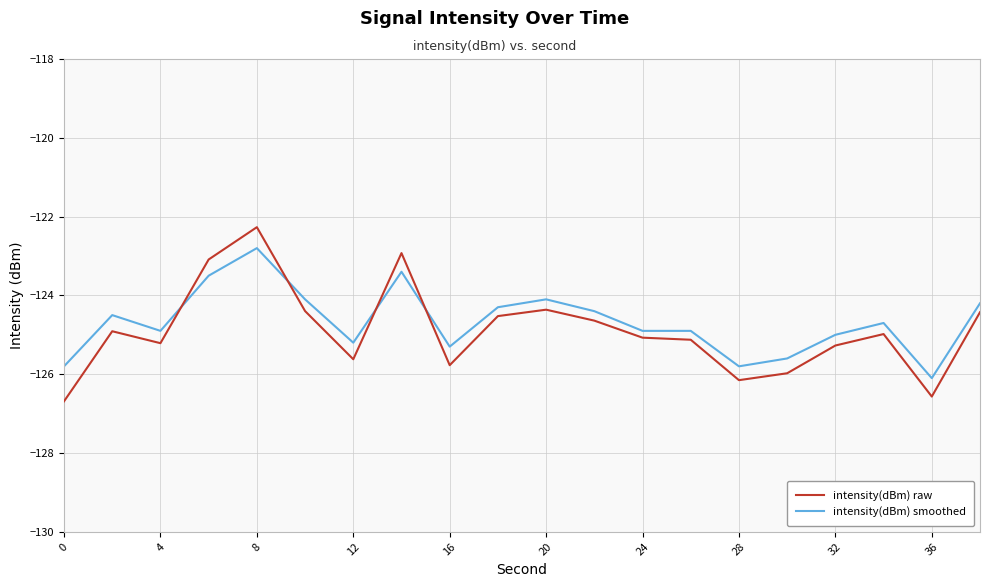

What are all the series names shown in the legend?

intensity(dBm) raw, intensity(dBm) smoothed